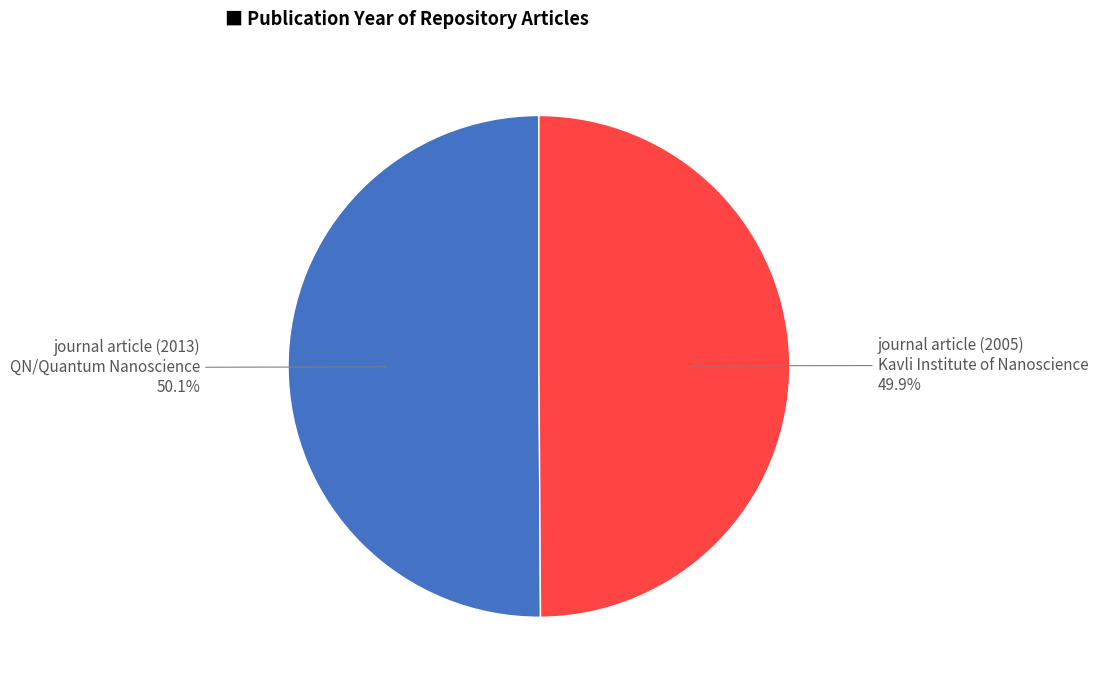

What percentage do journal article (2005) and journal article (2013) together represent?

100.0%